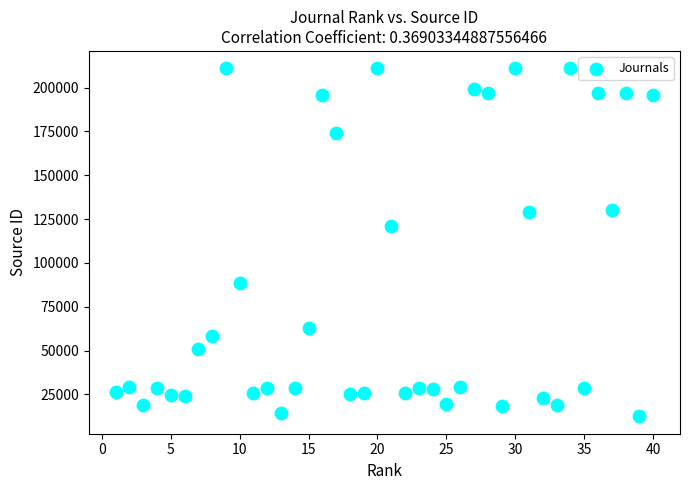

What is the range of Y values (max minus min)?

198559.9